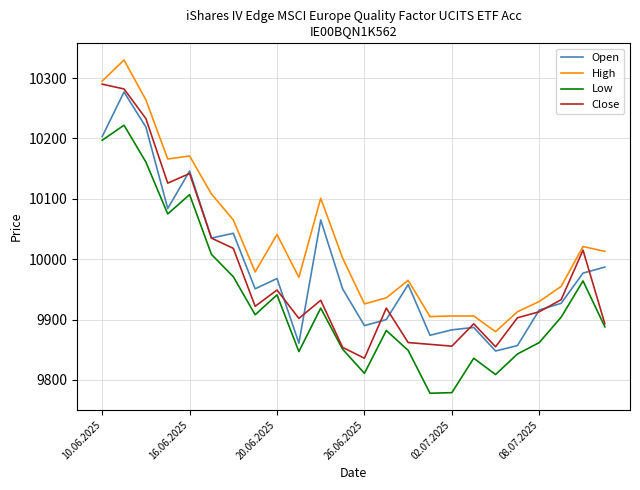

Which series has the largest total across all categories?

High